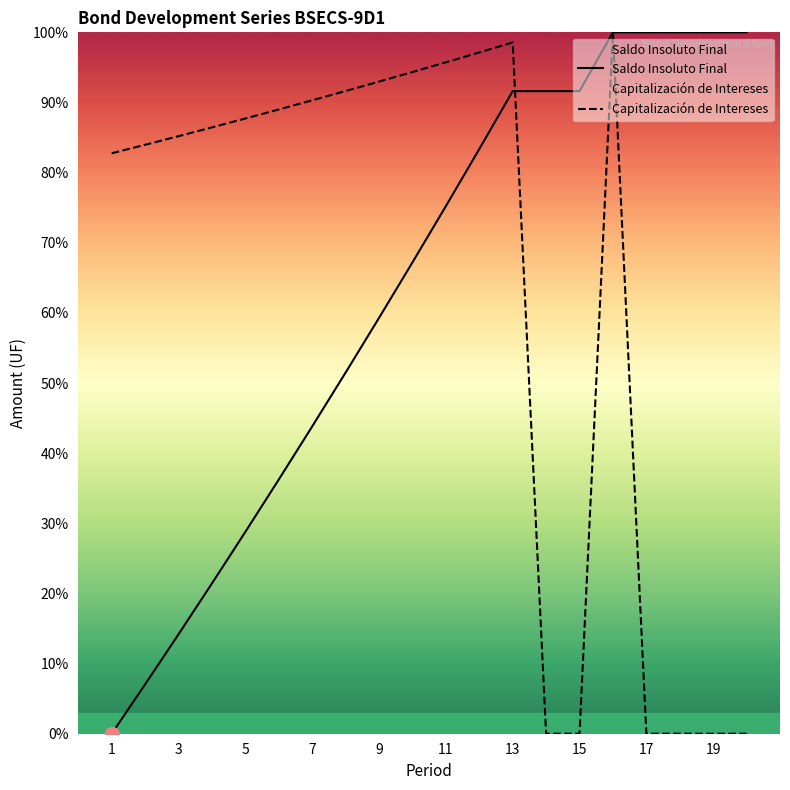

The value of Capitalización de Intereses at 3 is 114.4. True or false?

False